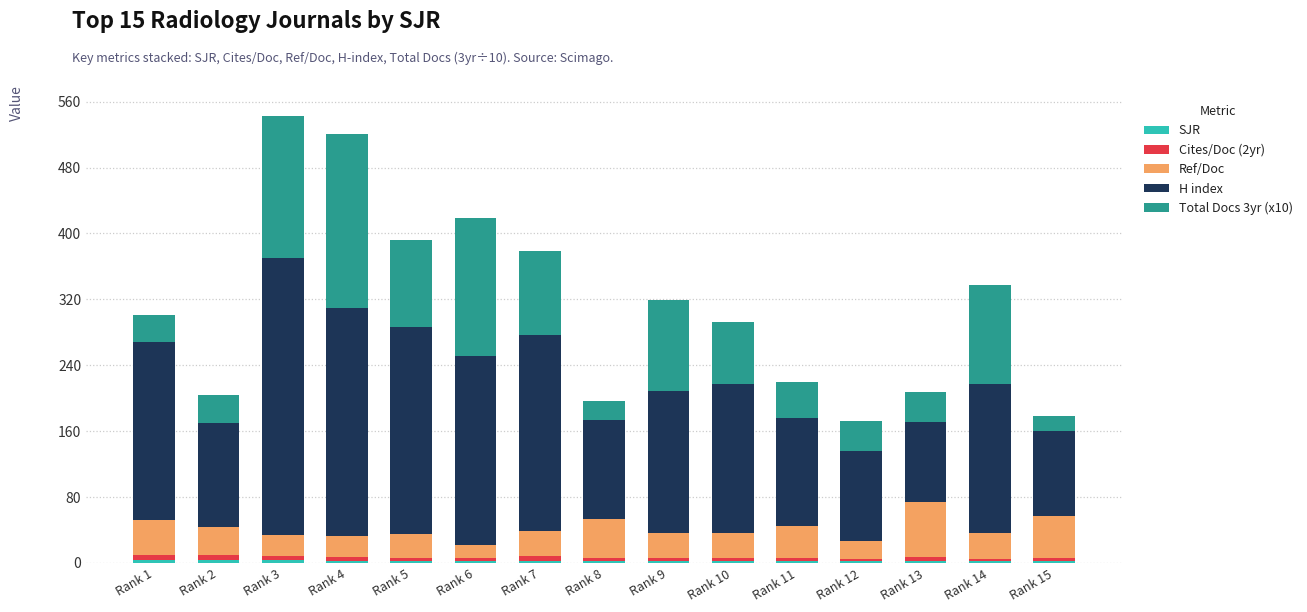

Between Rank 2 and Rank 1, which is larger?

Rank 1